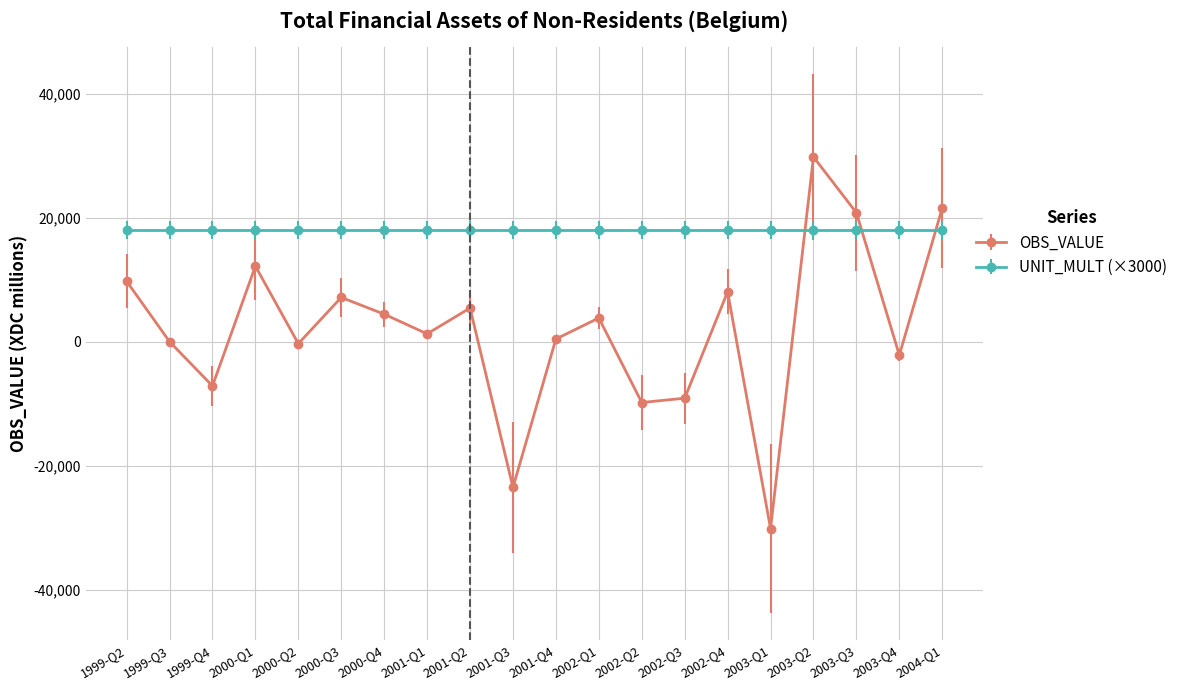

The value of OBS_VALUE at 2003-Q2 is 29777.3. True or false?

True